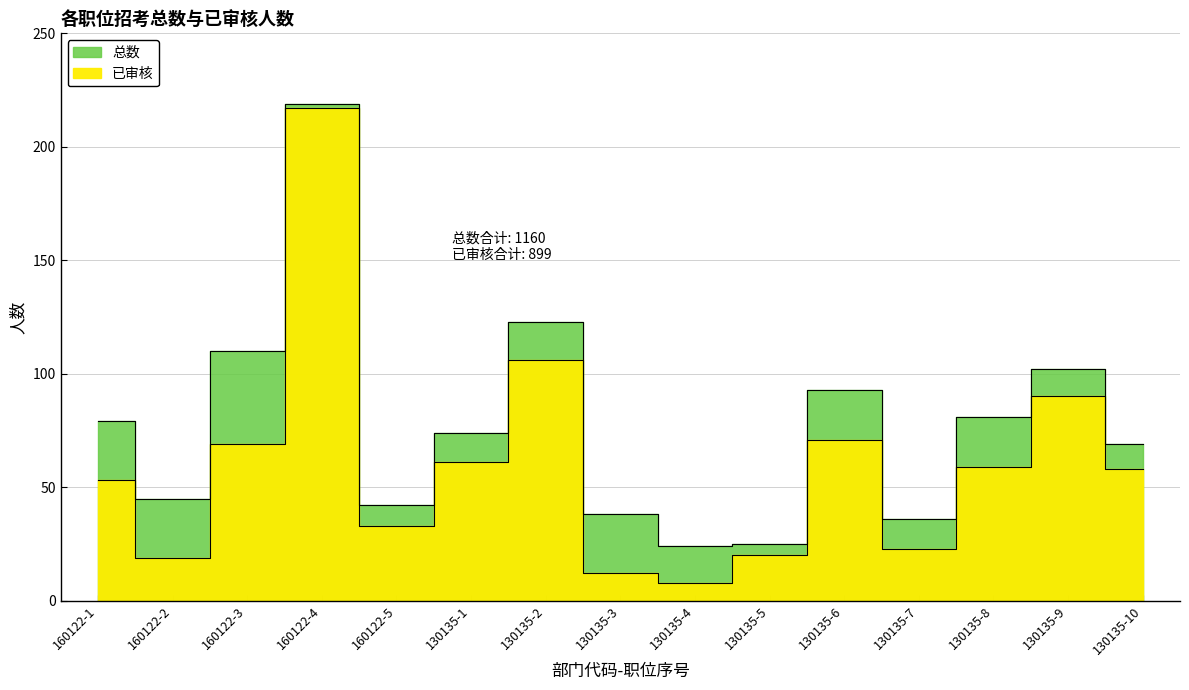

What value does the 总数 series have at 130135-3, to the nearest 5?

40